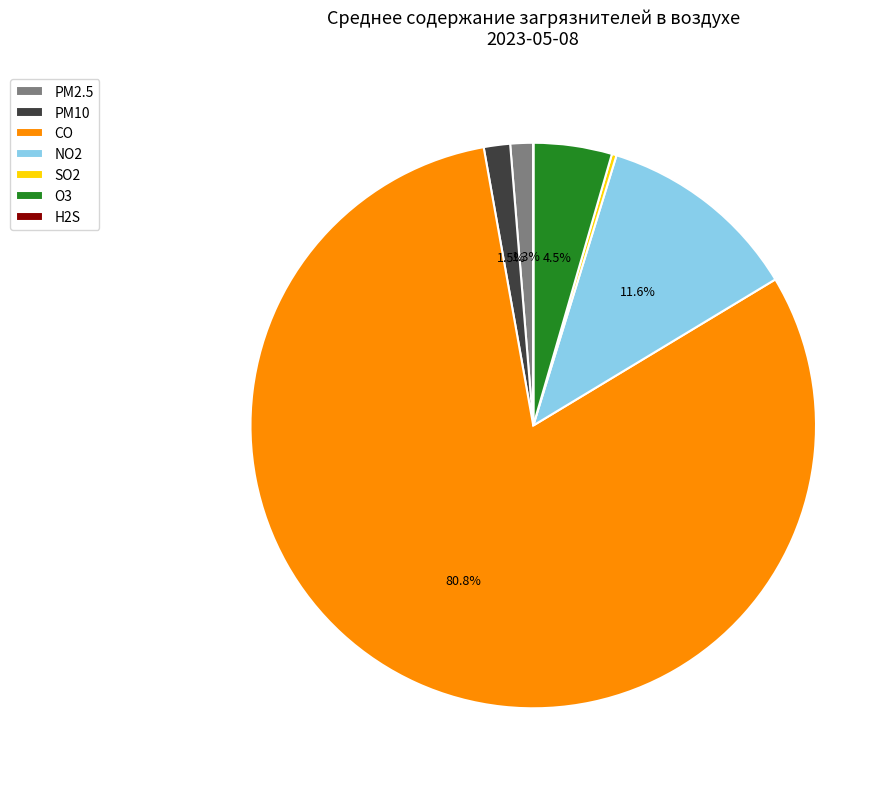

To the nearest percent, what is the average slice percentage?

14%